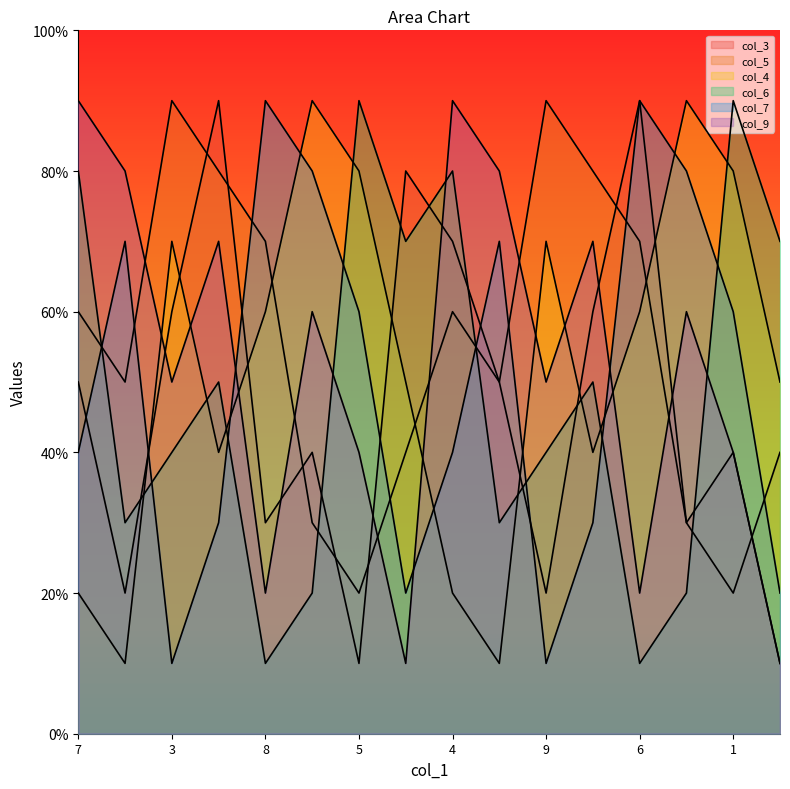

What is the lowest value of the col_7 series?

1